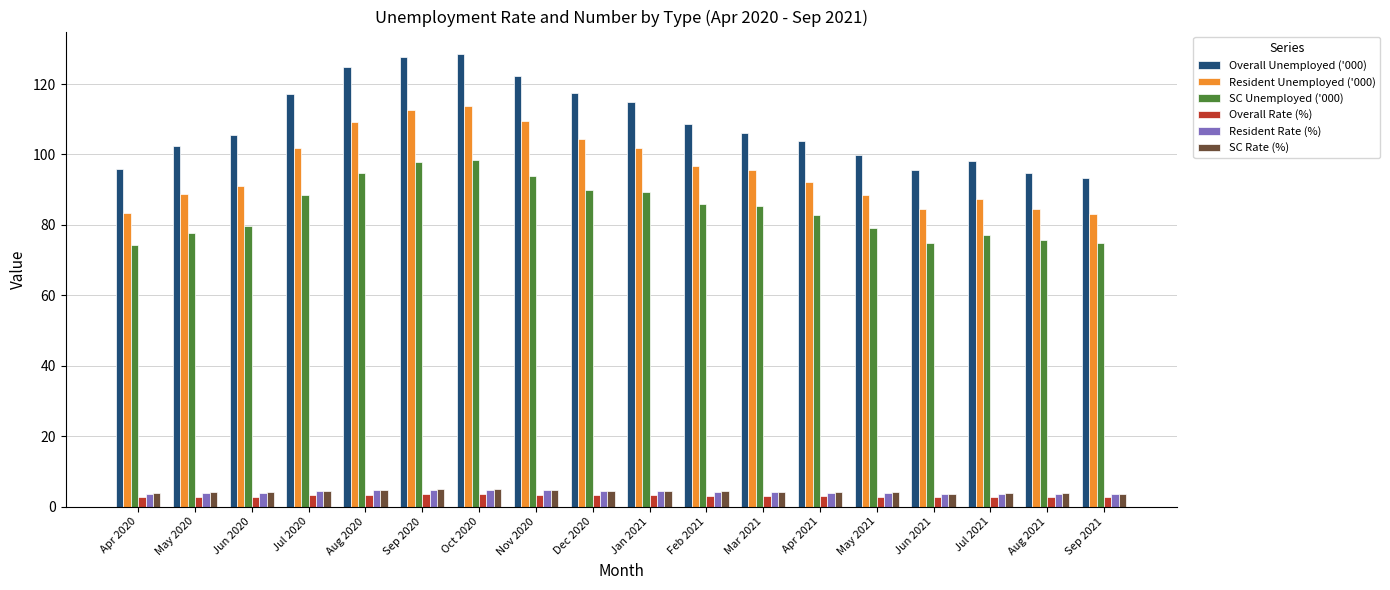

What is the difference between the second highest and second lowest values in the Overall Unemployed ('000) series?

32.8